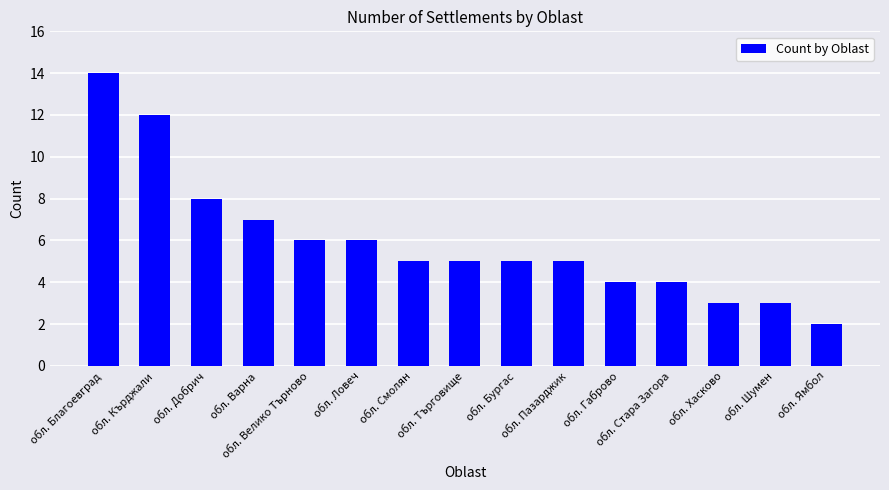

What is the difference between the second highest and minimum values?

10